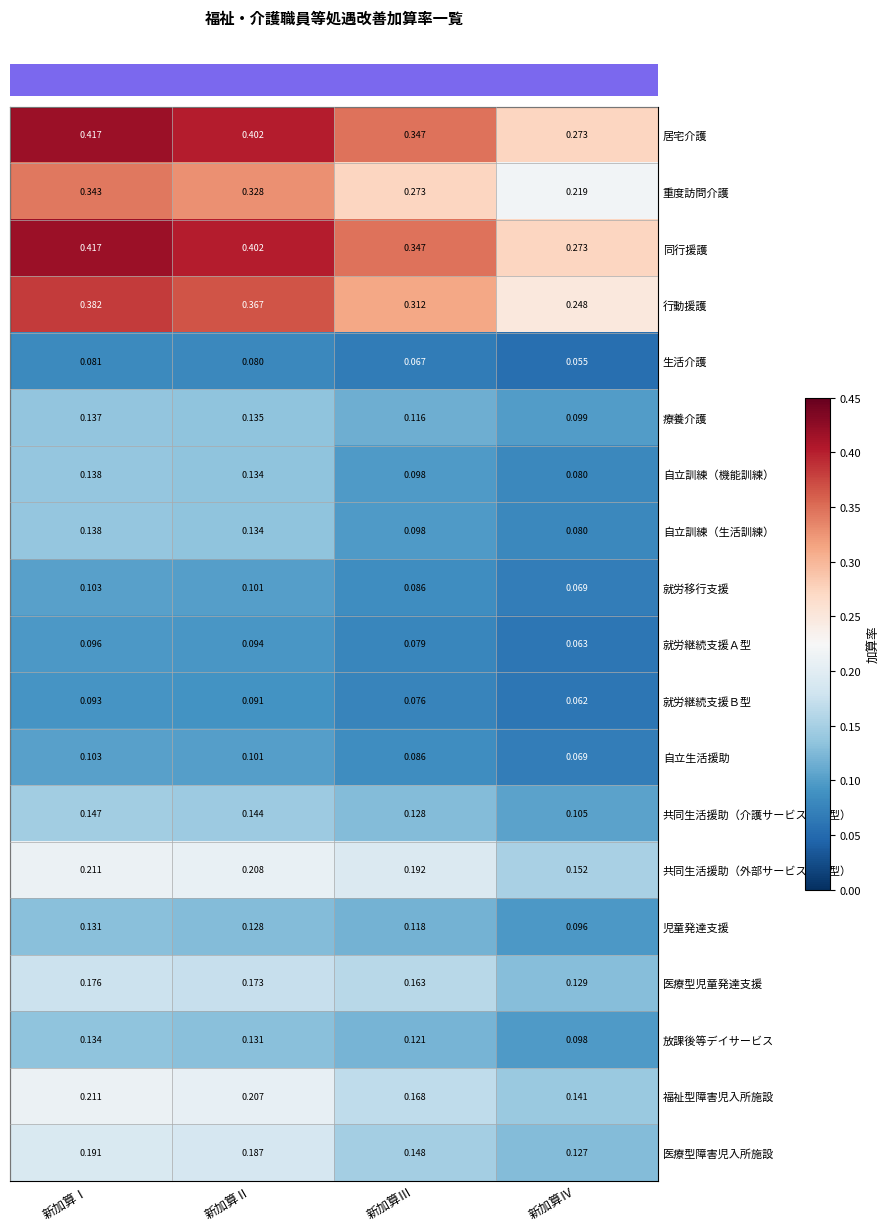

At which category does the chart reach its peak across all series?

新加算Ⅰ